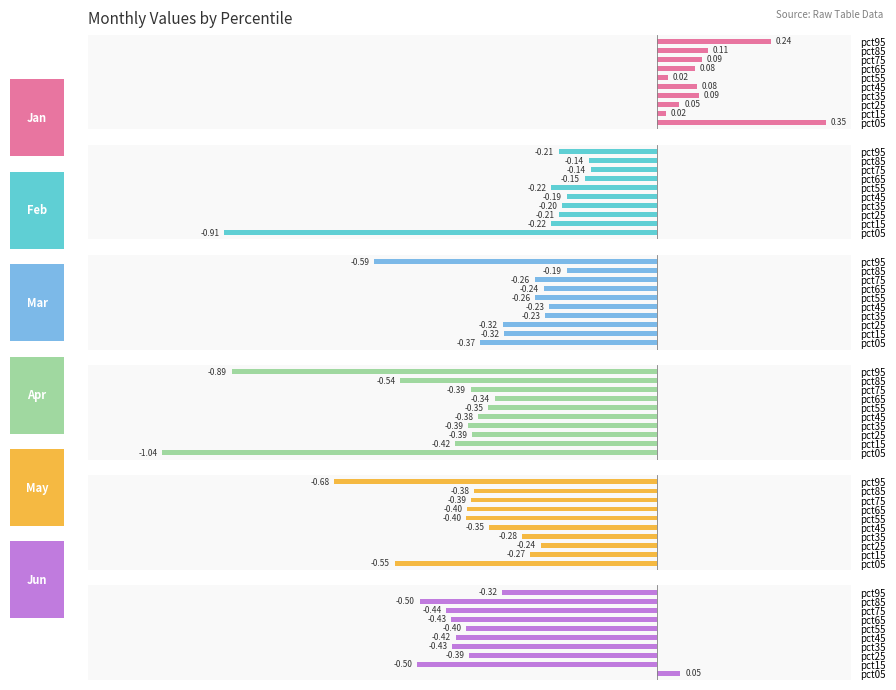

How many bars are there in total?

60